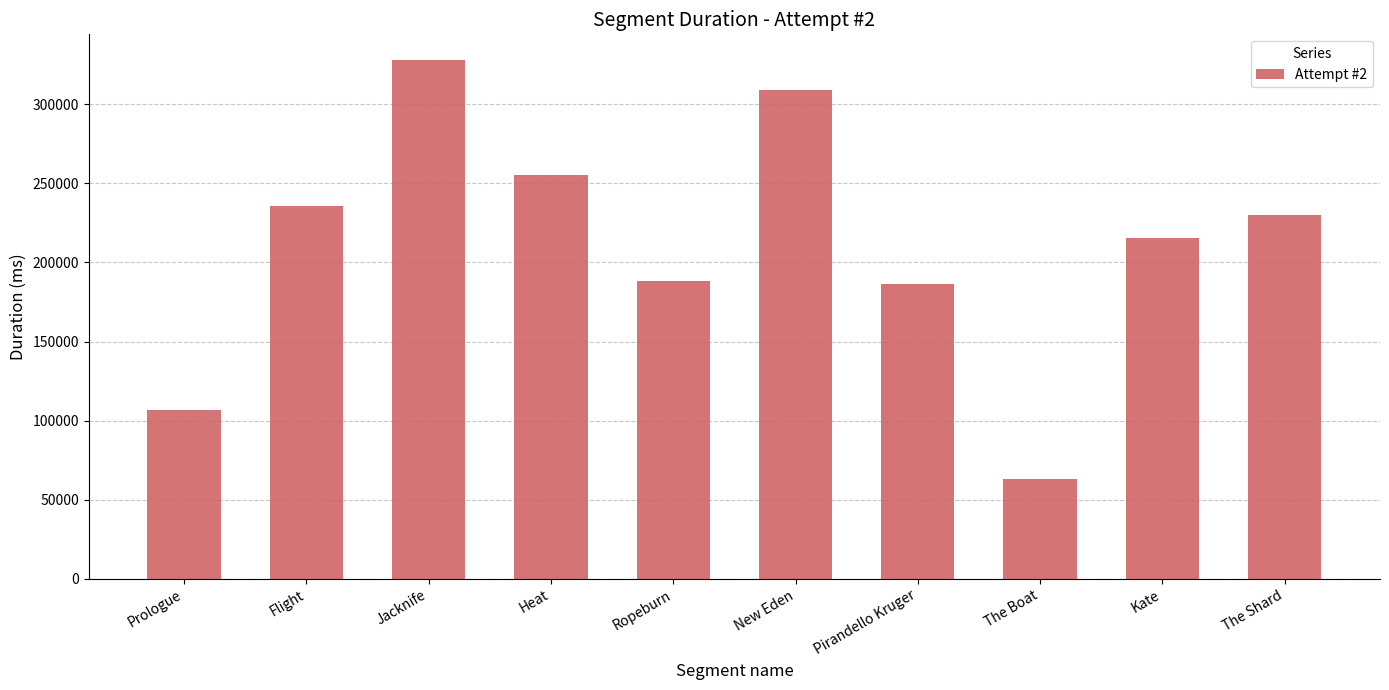

Approximately how many times larger is the value at New Eden compared to Kate?

1.4